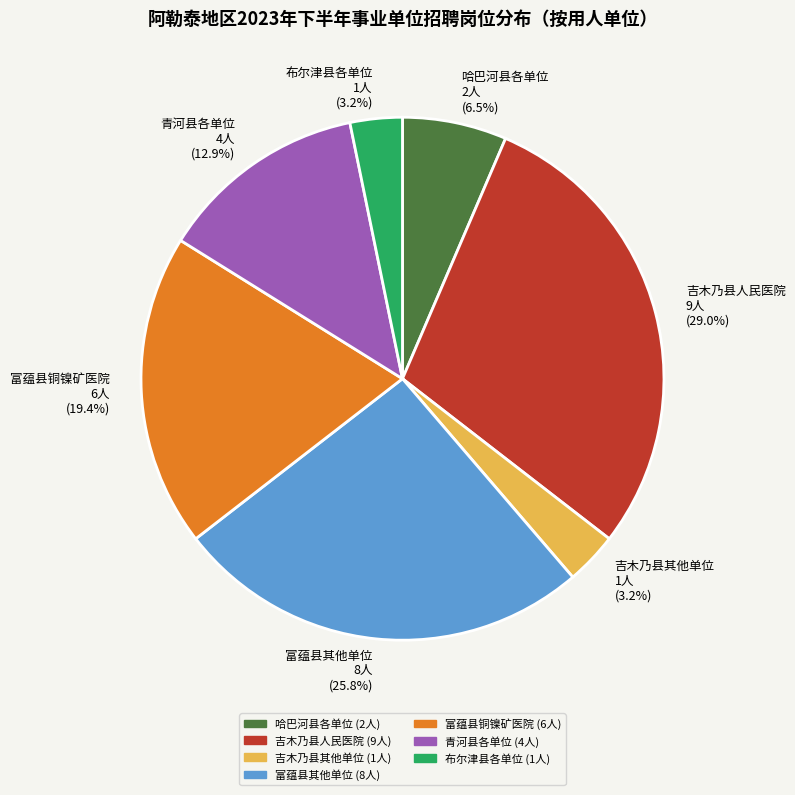

Is the sum of 布尔津县各单位 and 富蕴县铜镍矿医院 greater than half?

No